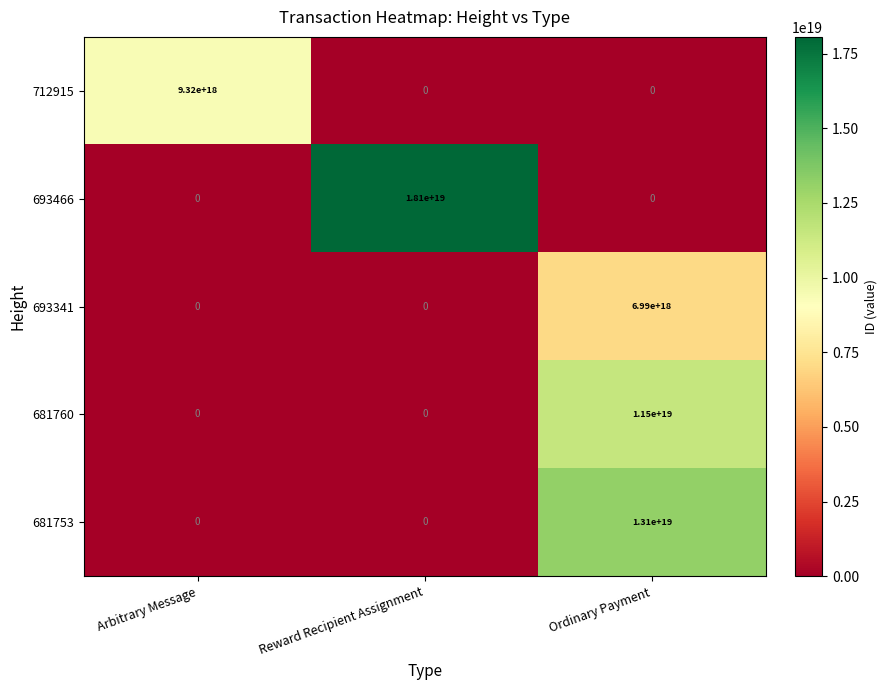

Count the 693466 values in the range 0 to 18100000000000000000.

3